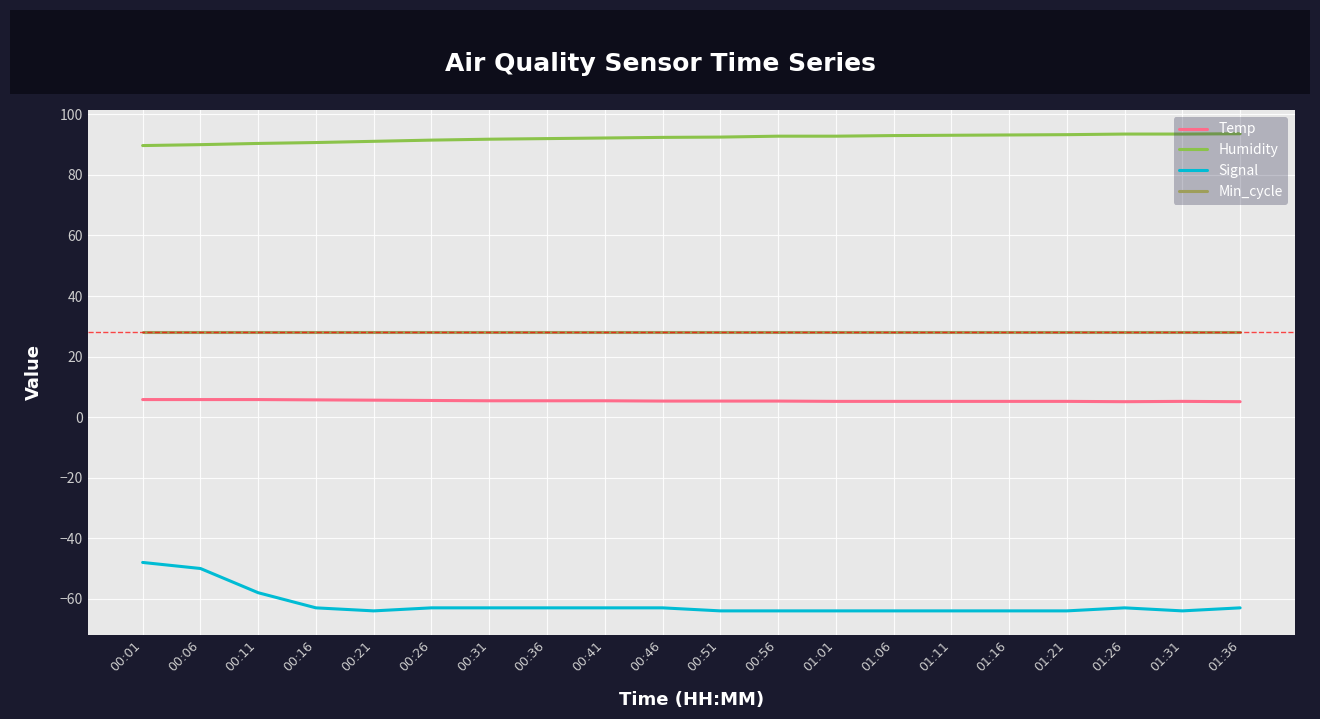

At 00:46, list the series in order from largest to smallest.

Humidity, Min_cycle, Temp, Signal